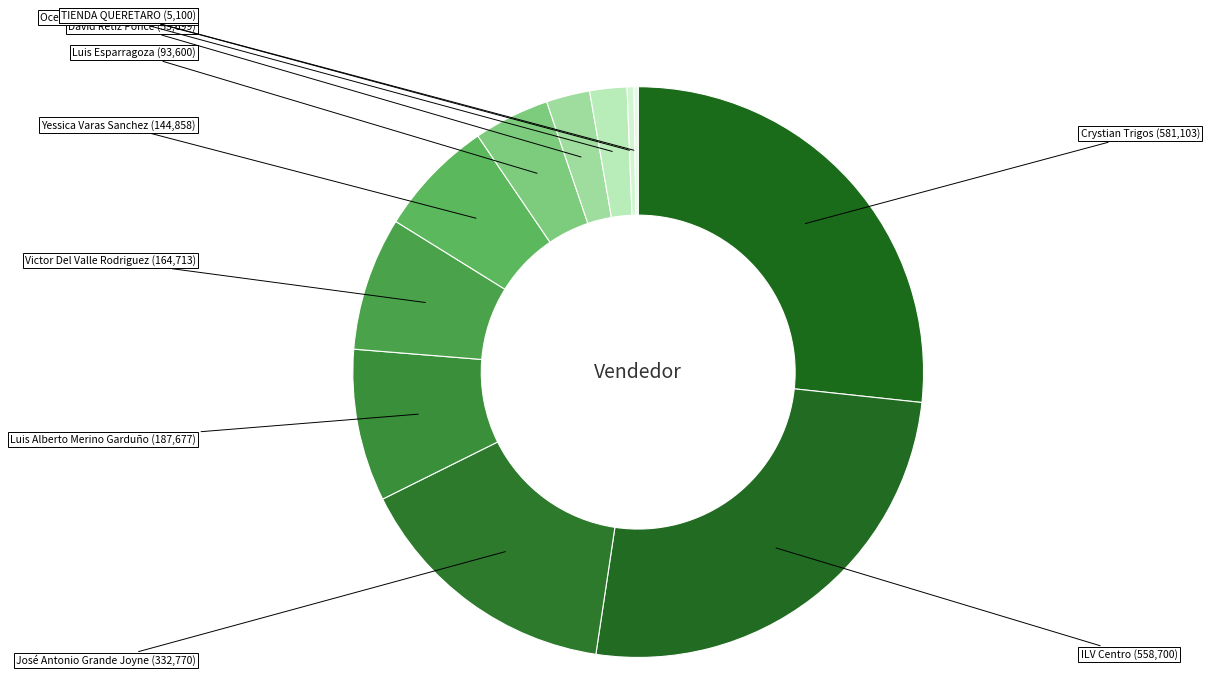

Which category has the smallest portion of the pie?

TIENDA REVILLAGIGEDO